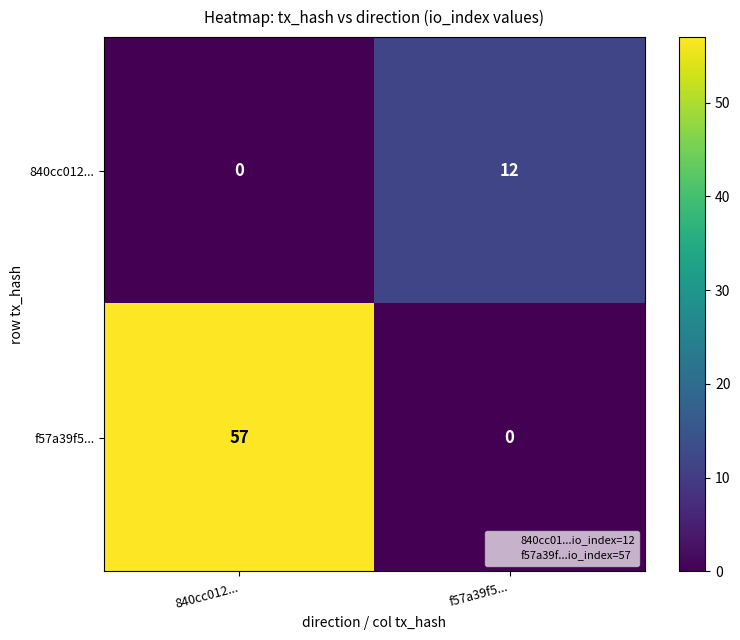

Which series has the largest range (max minus min)?

f57a39f5...